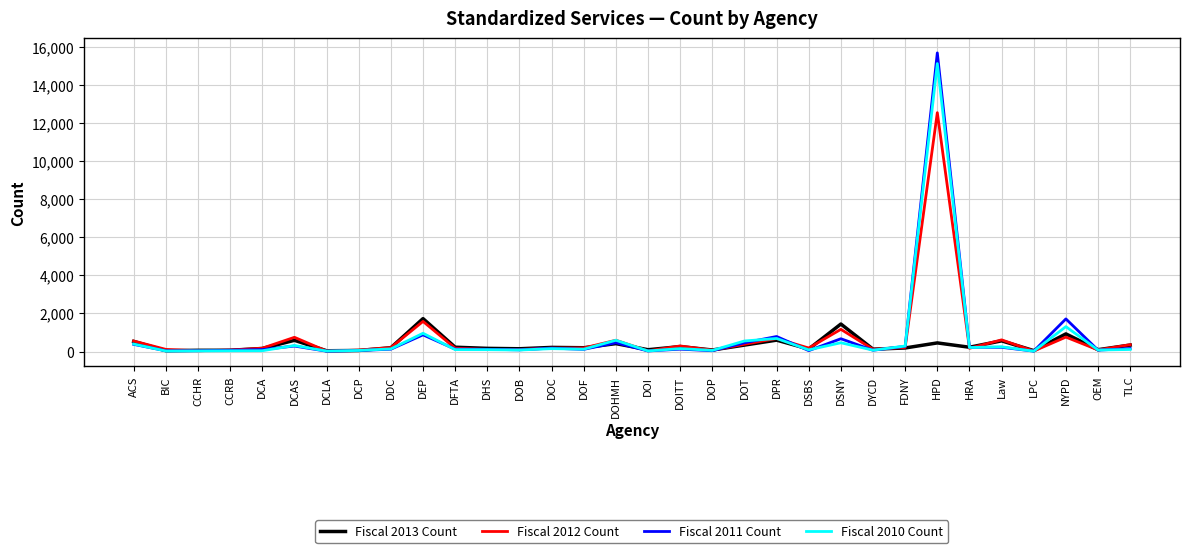

At which category is the sum across all series the highest?

HPD